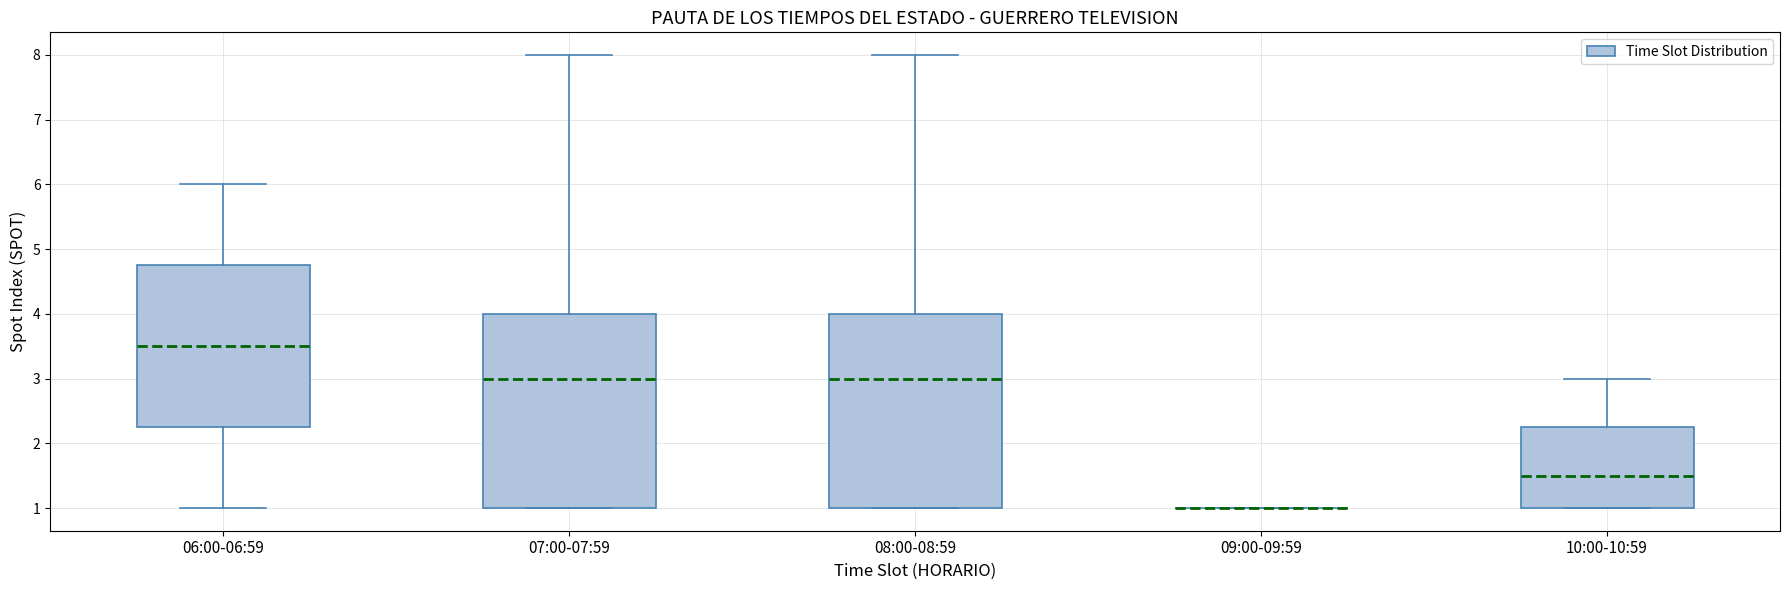

Where does the upper whisker of the box for 06:00-06:59 end on the y-axis? The values are not printed on the chart, so give them approximately, as read against the axis.

6.0